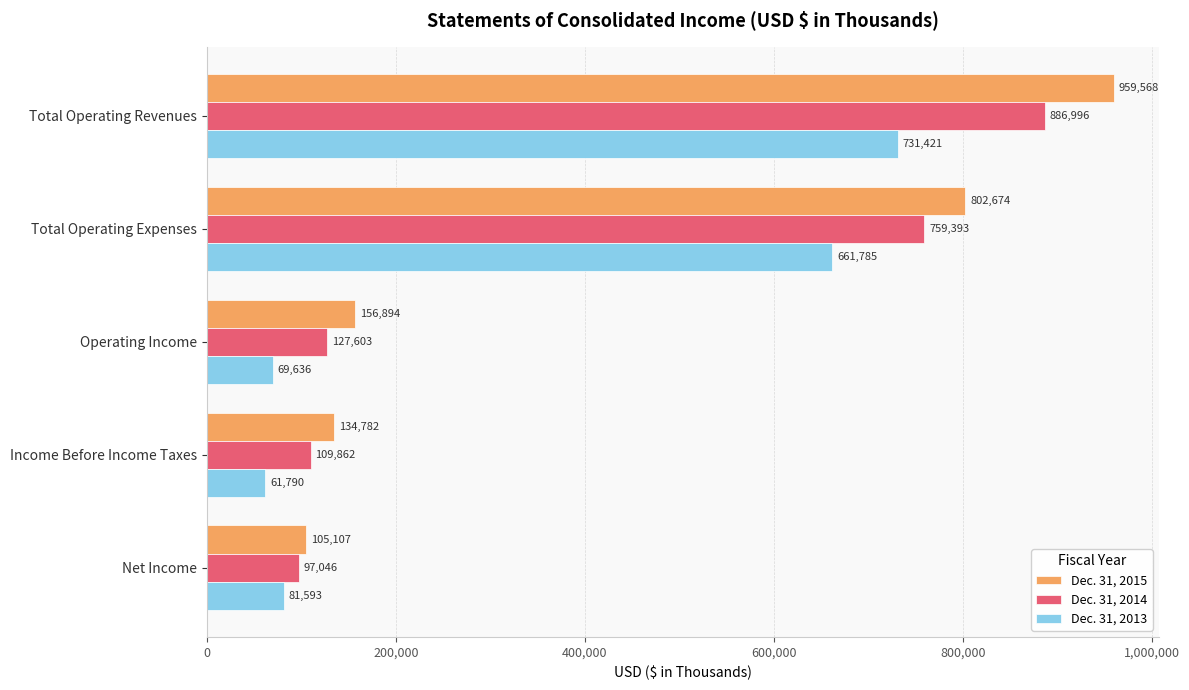

Is it true that Dec. 31, 2014 equals 127603 at Operating Income?

True